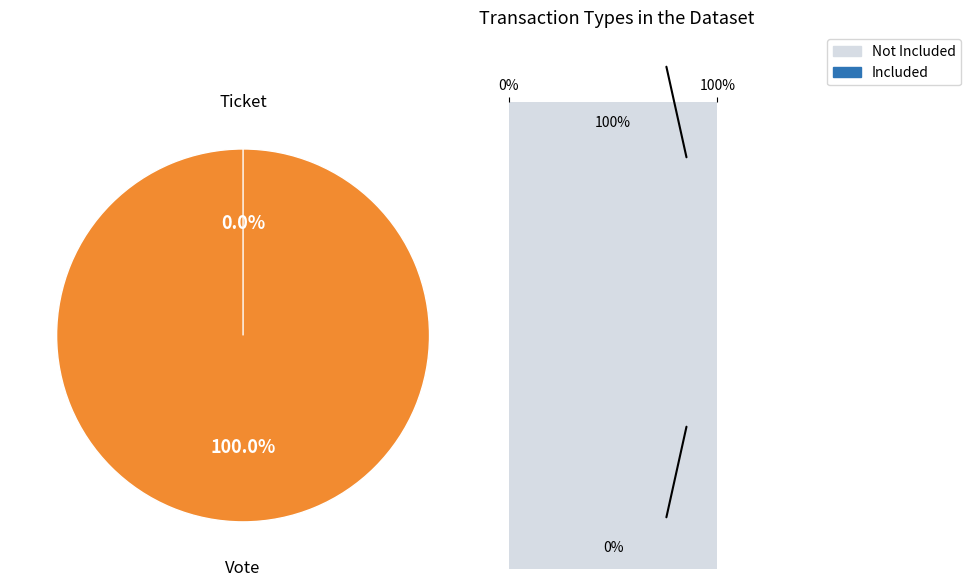

What percentage do Vote and Ticket together represent?

100.0%